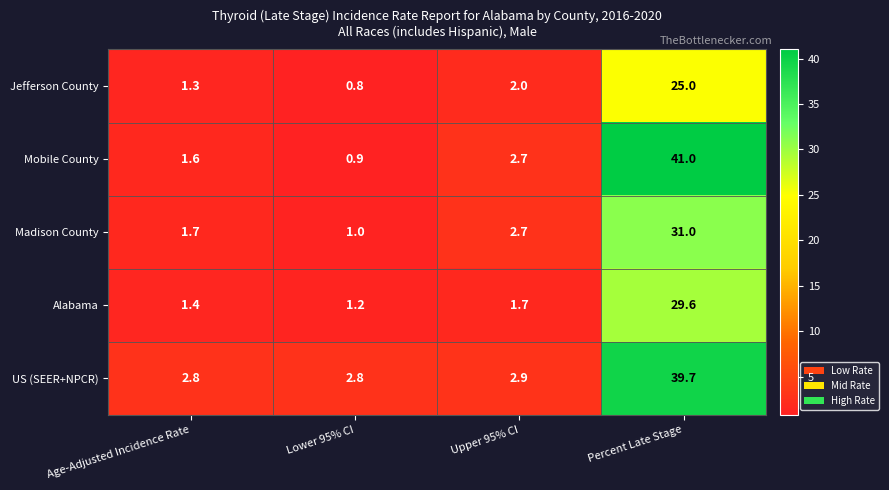

Which category has the highest value across all series?

Percent Late Stage